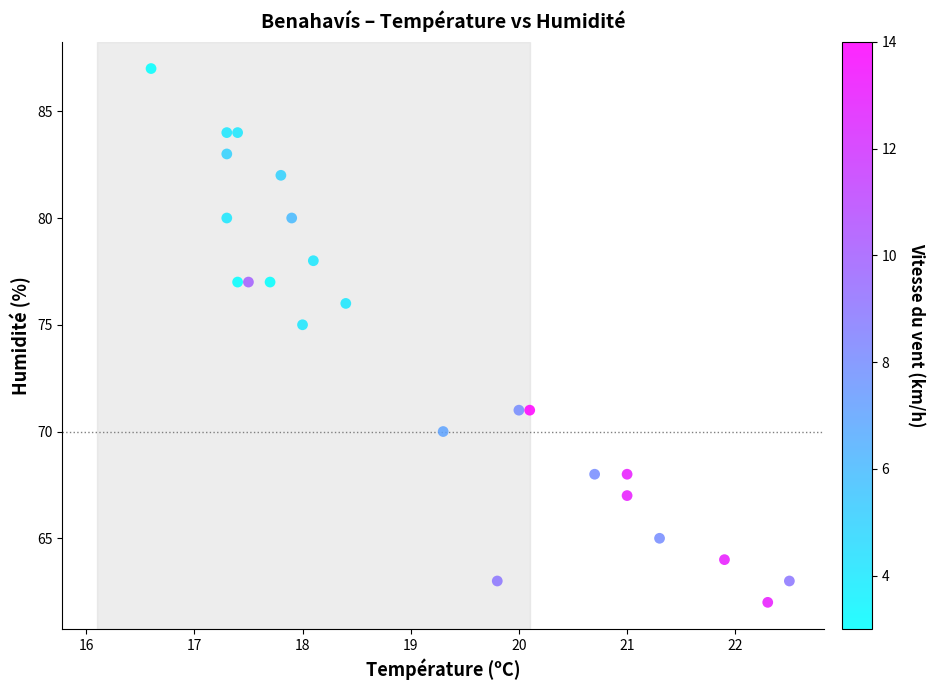

What Y value in the scatter plot is closest to 74?

75